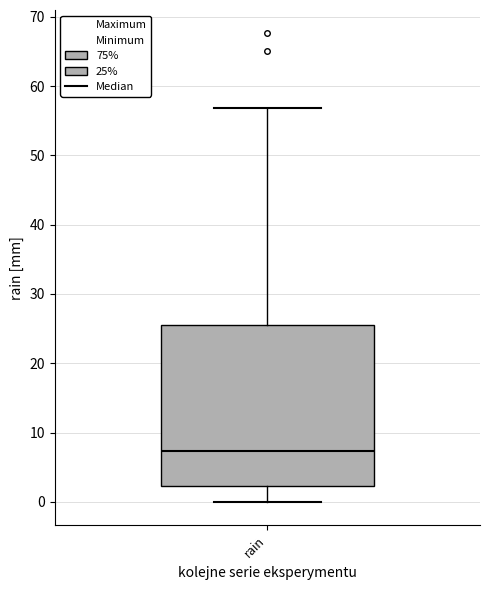

Where is the lower edge of the box for rain on the y-axis? The values are not printed on the chart, so give them approximately, as read against the axis.

2